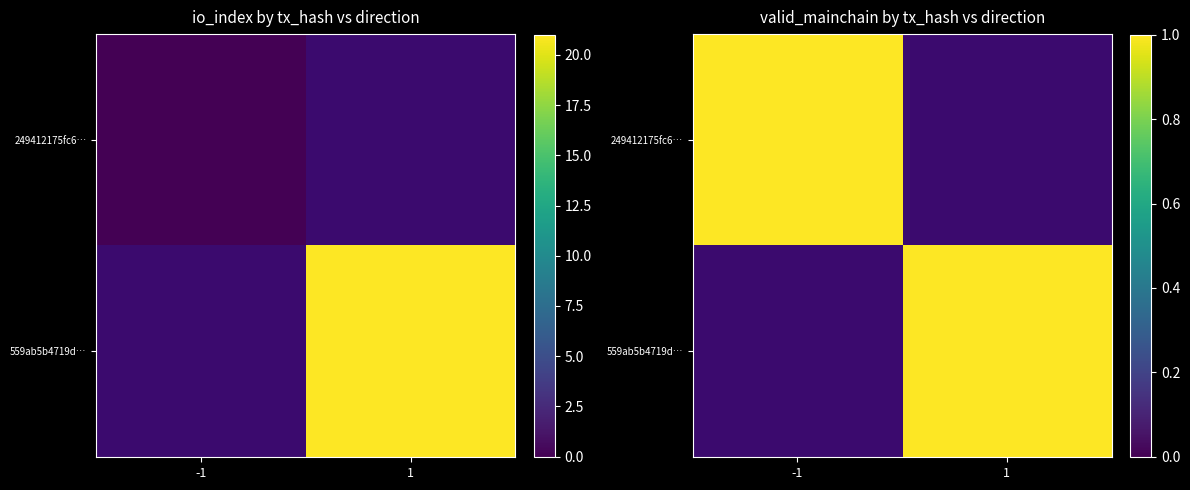

At 1, list the series in order from largest to smallest.

559ab5b4719db5d3e309e2cff42522911e6a35a, 249412175fc64bb72301582d1da8d428d9af48f